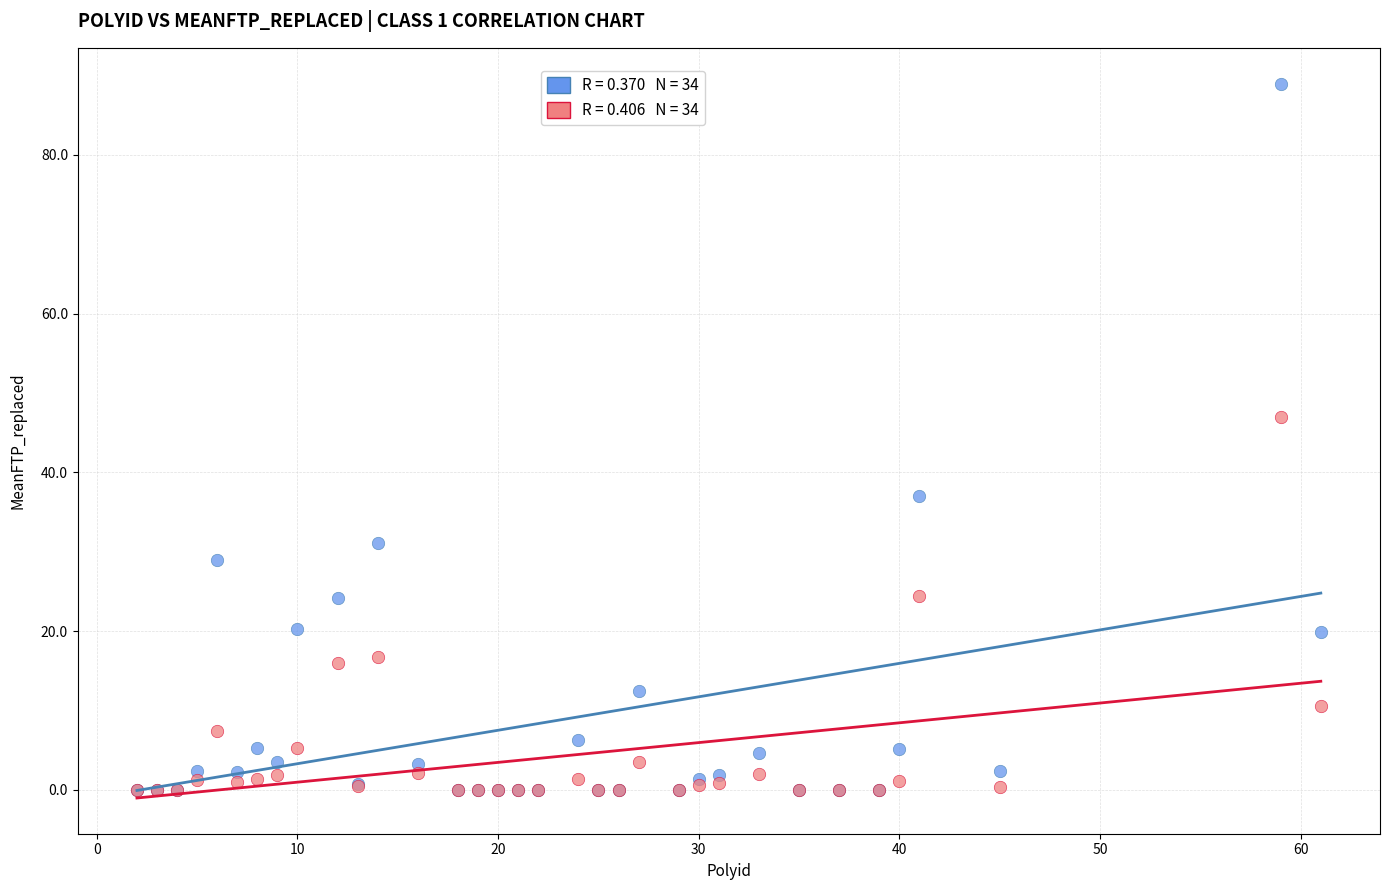

Across all series, what Y value is closest to 44?

46.9